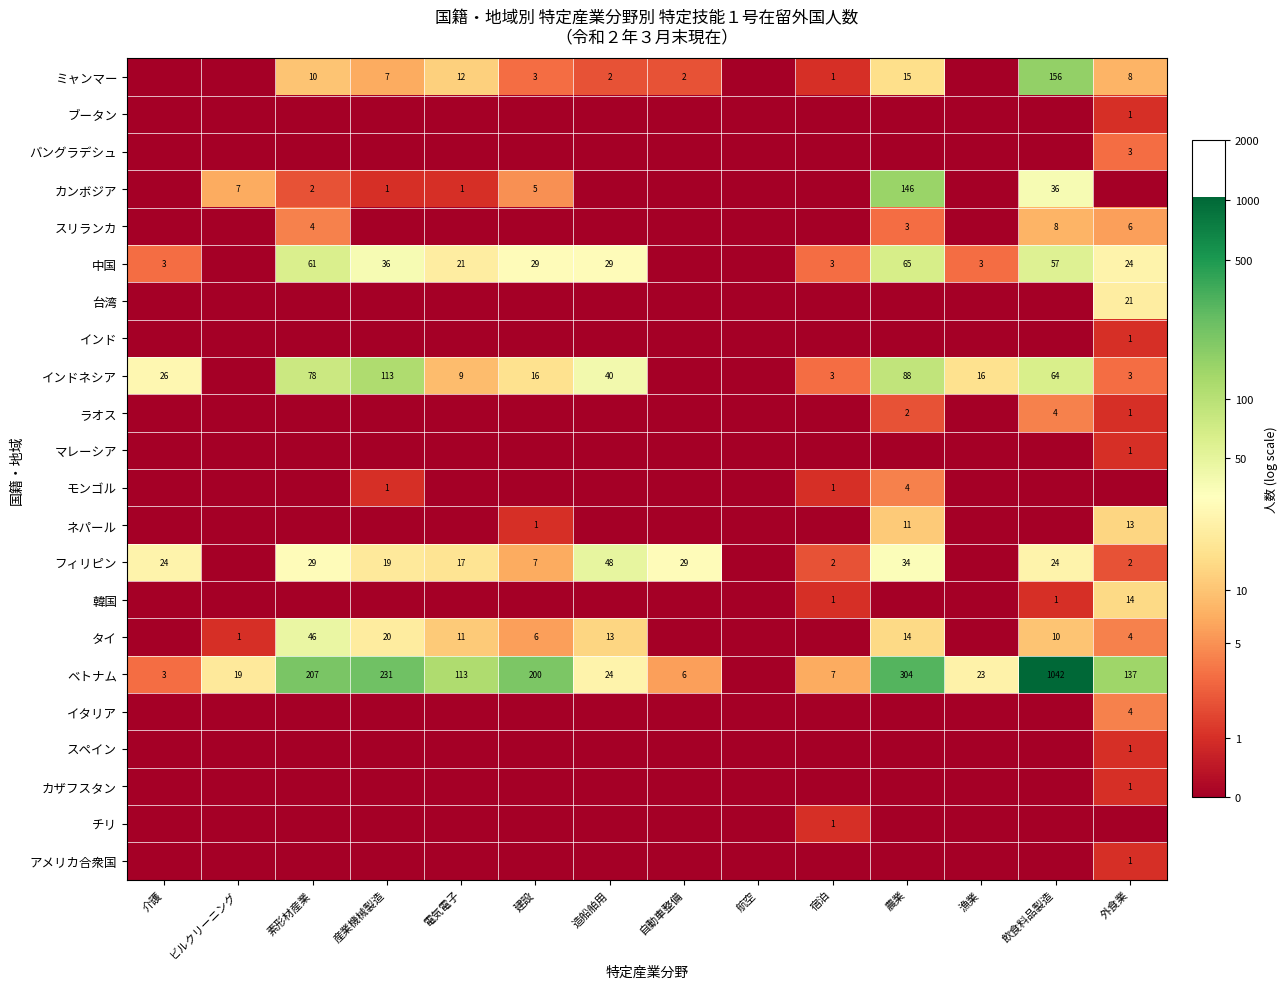

What is the difference between the 中国 values at 産業機械製造 and 農業?

29